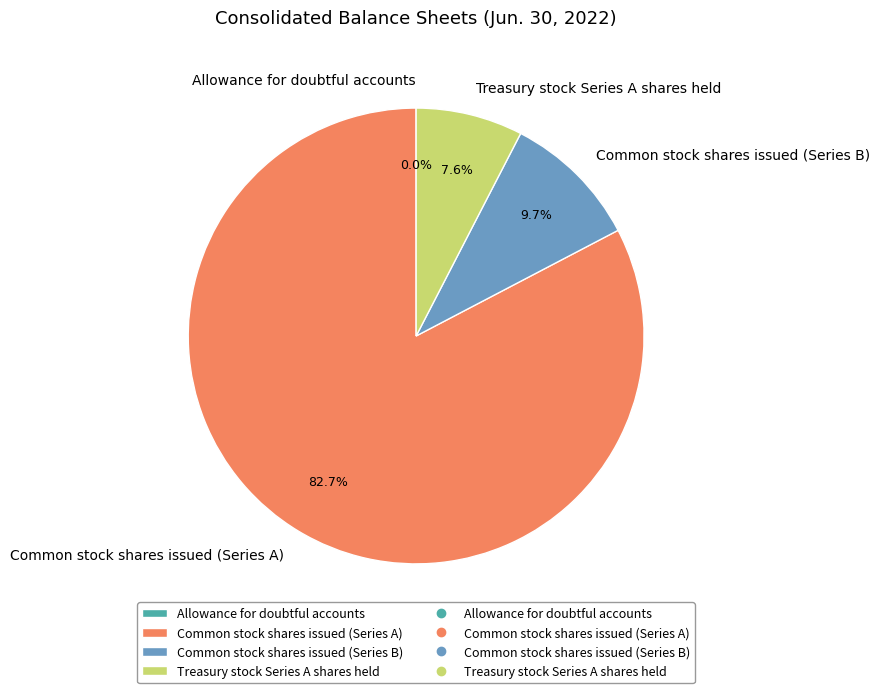

Is Common stock shares issued (Series B) the majority of the pie?

No